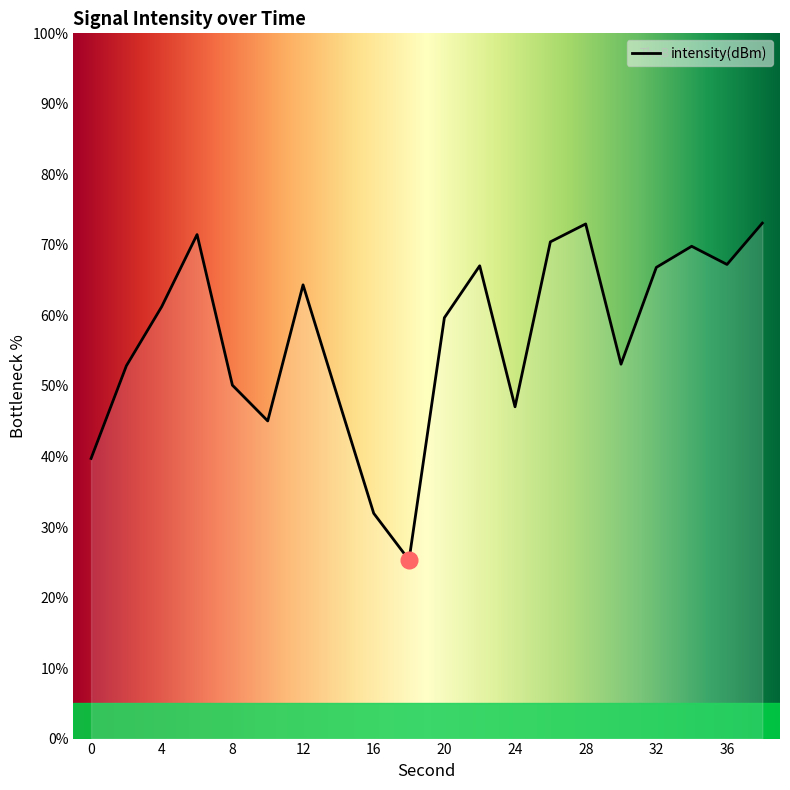

What is the smallest value displayed?

25.3